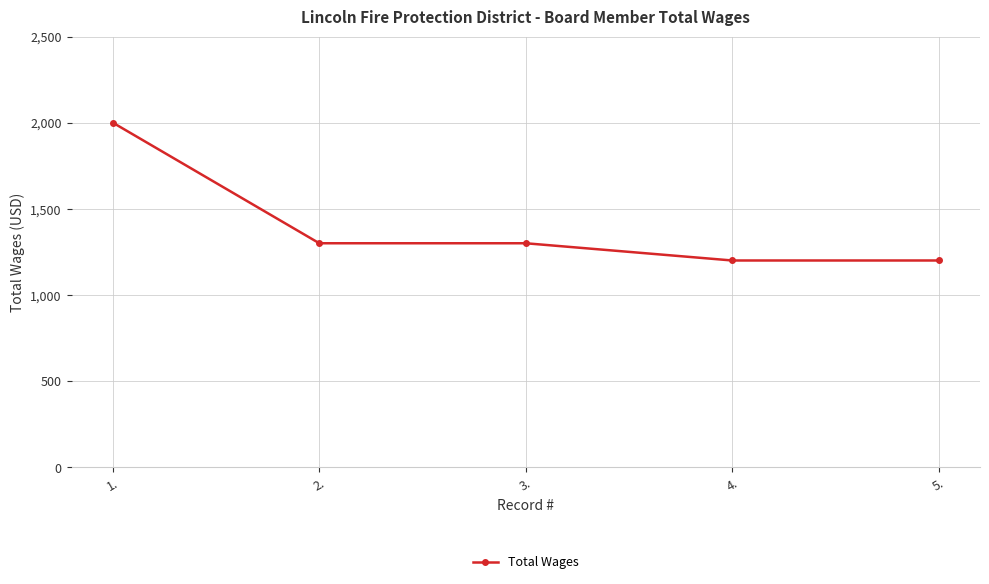

Reading left to right, what are all the values shown in this chart?

2000	1300	1300	1200	1200